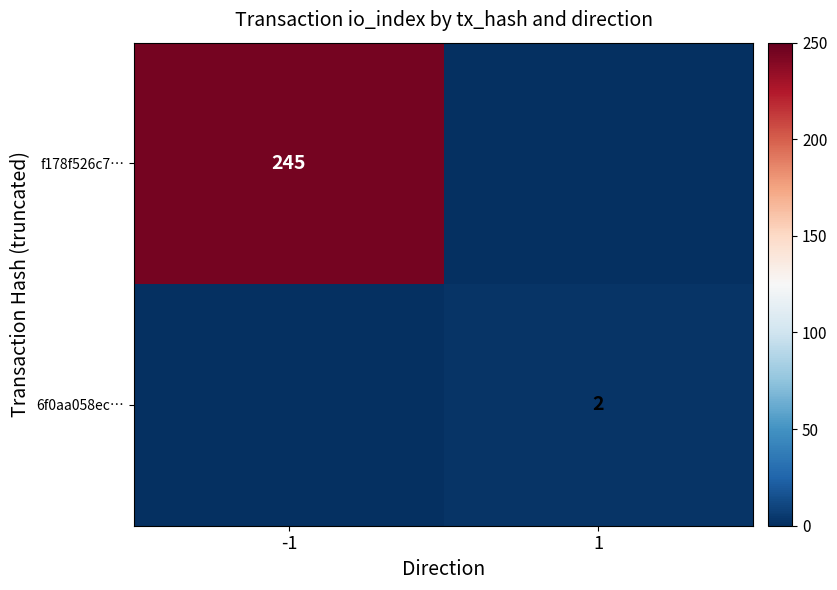

Is it true that 6f0aa058ec… equals 2 at 1?

True